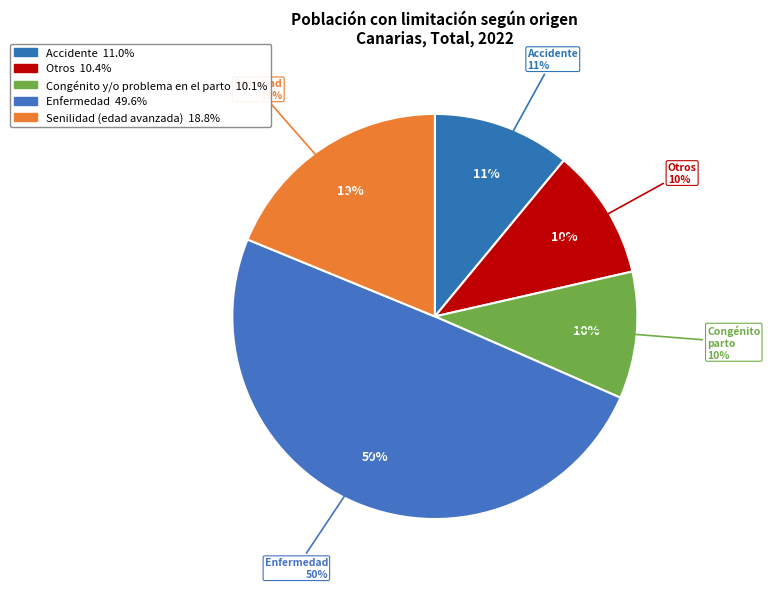

To the nearest percent, what is the difference between the largest and smallest slice percentages?

40%